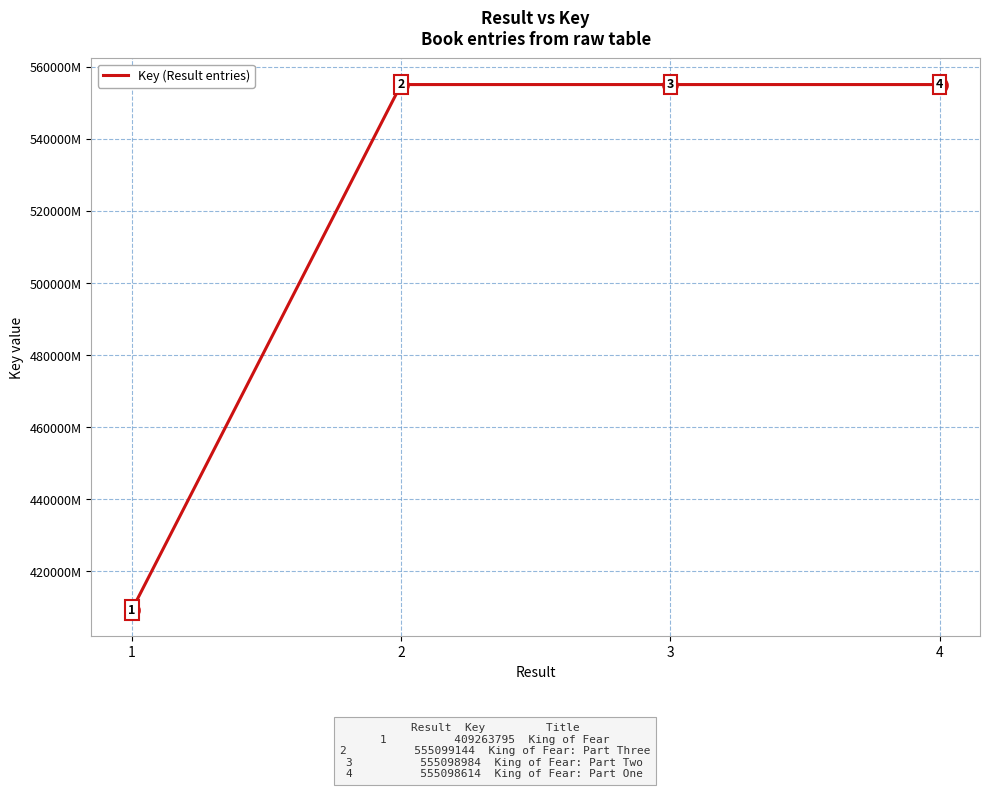

Is this an area chart (filled region under the line)?

No